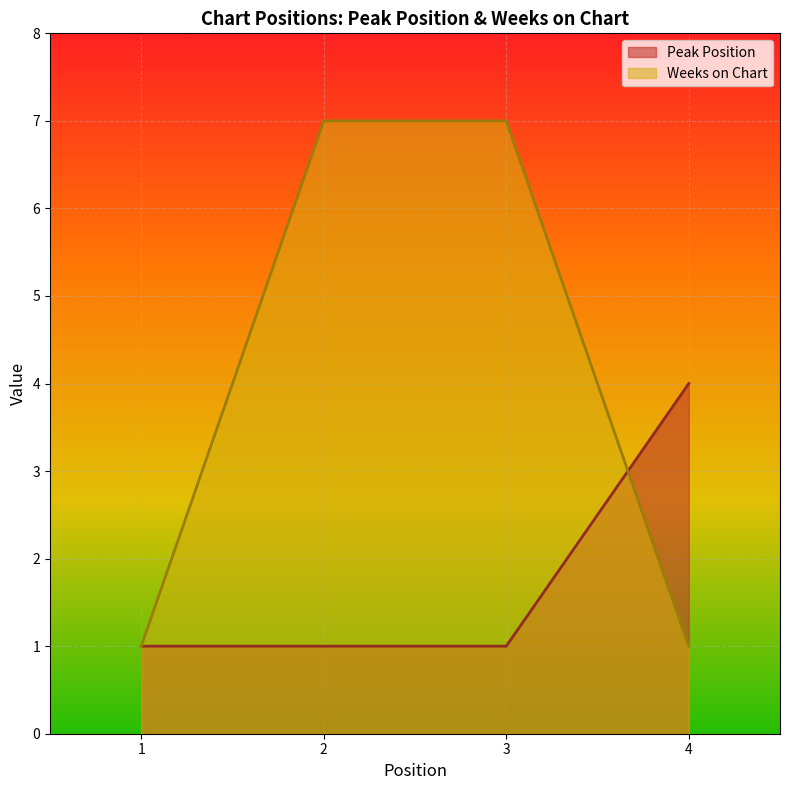

What is the difference between the maximum and minimum values in the Peak Position series?

3